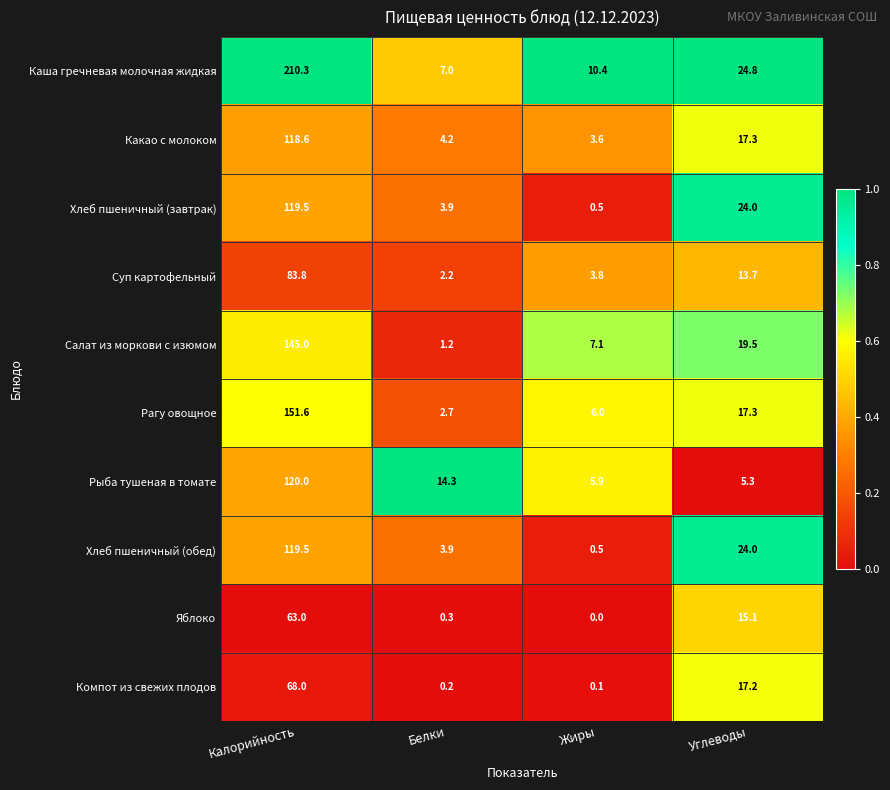

What is the sum of all Суп картофельный values?

103.5